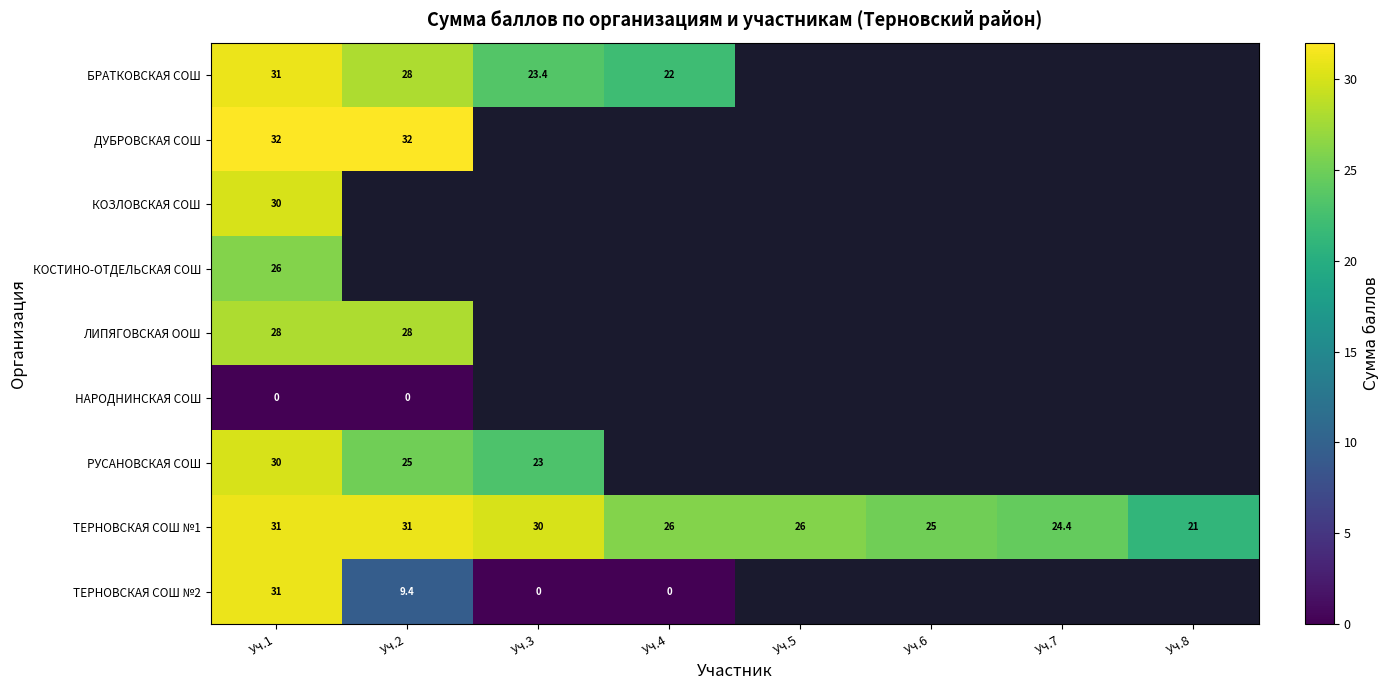

True or false: ТЕРНОВСКАЯ СОШ №1 has a value of 55.7 at Уч.1.

False